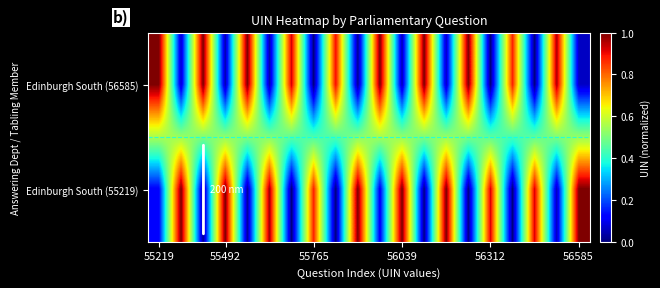

Count the number of categories in the chart.

20